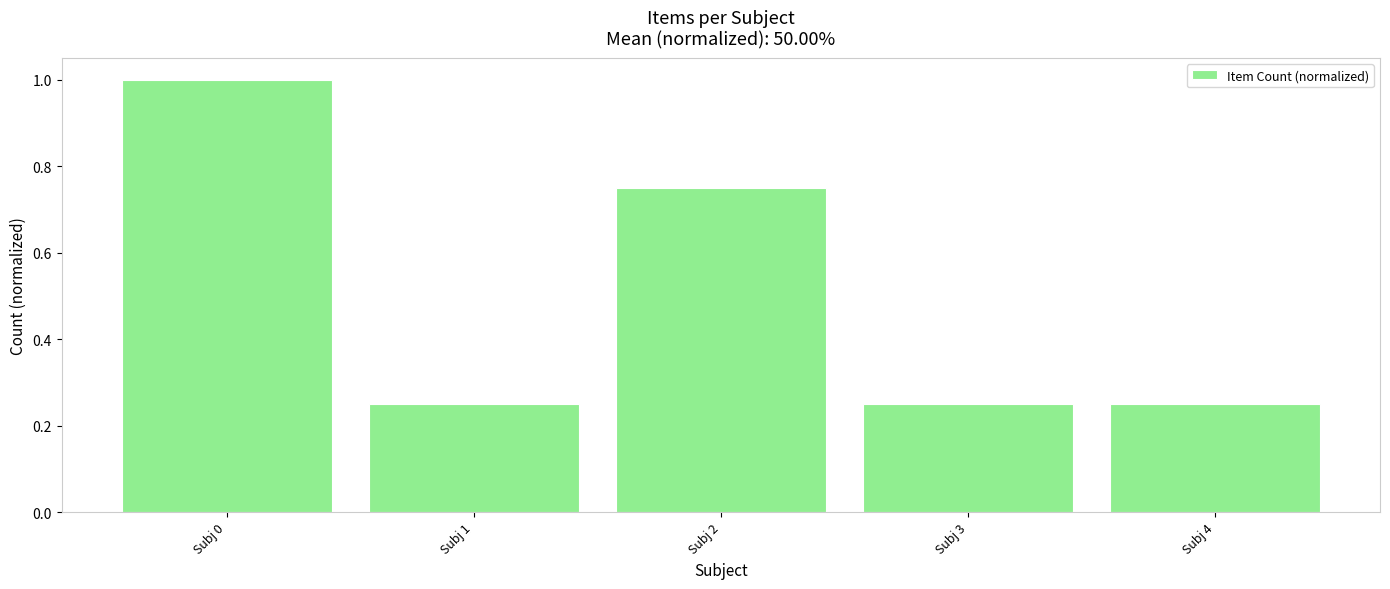

Between Subj 0 and Subj 4, which is larger?

Subj 0